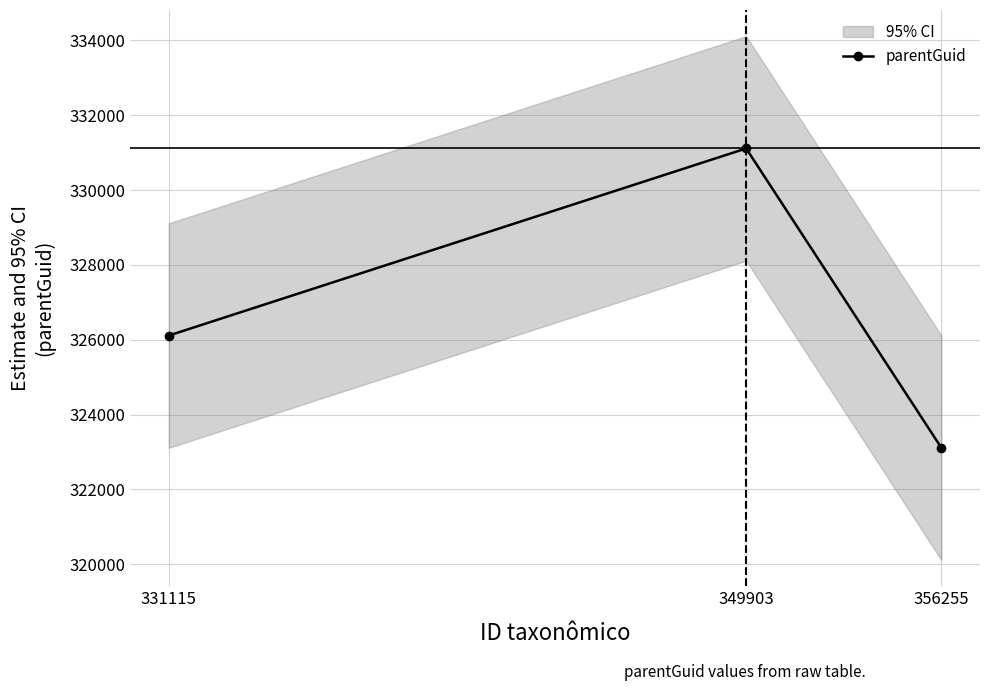

How many lines are shown in the chart?

1